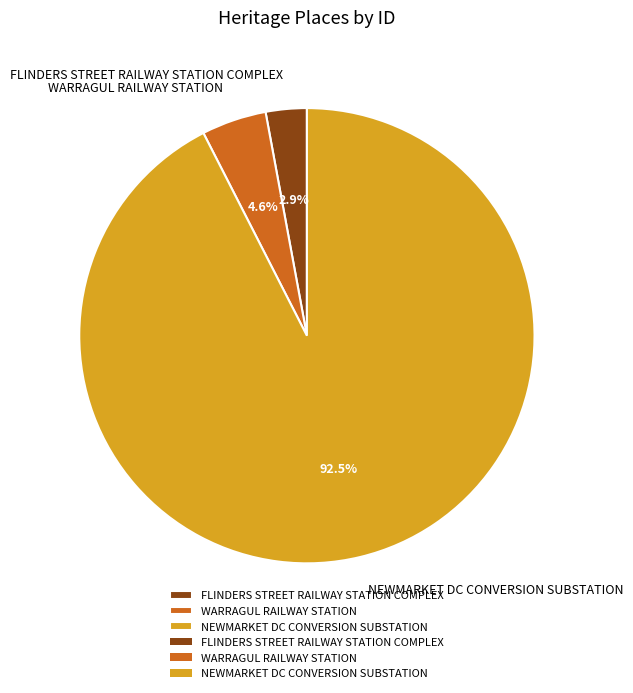

Rank the categories by value from lowest to highest.

FLINDERS STREET RAILWAY STATION COMPLEX, WARRAGUL RAILWAY STATION, NEWMARKET DC CONVERSION SUBSTATION